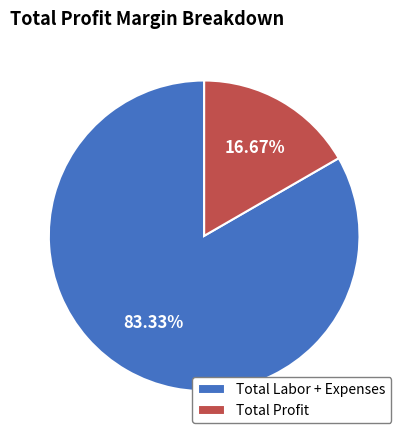

Combined, what portion of the pie is Total Labor + Expenses and Total Profit?

100.0%